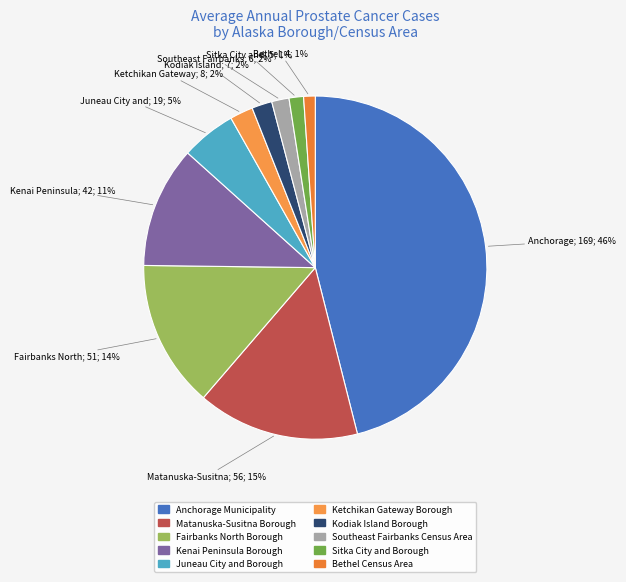

How many segments does this pie chart have?

10